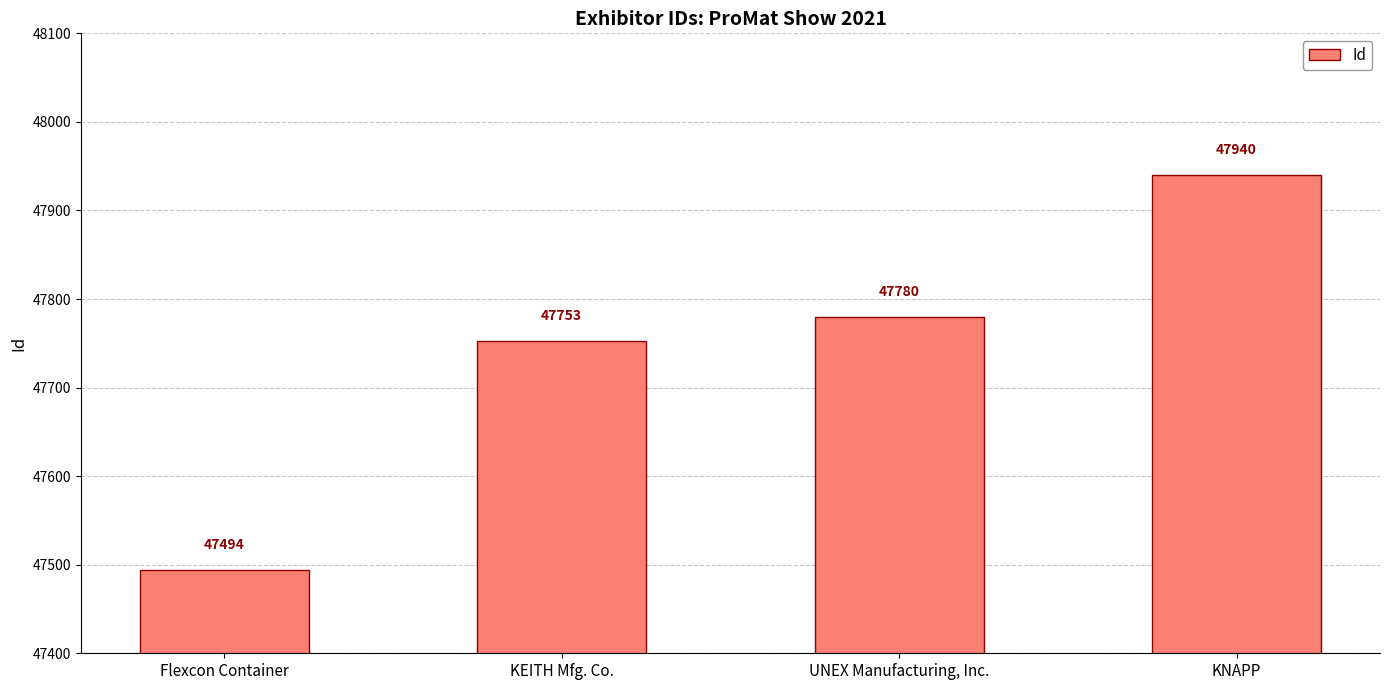

What is the difference between the maximum and minimum values?

446